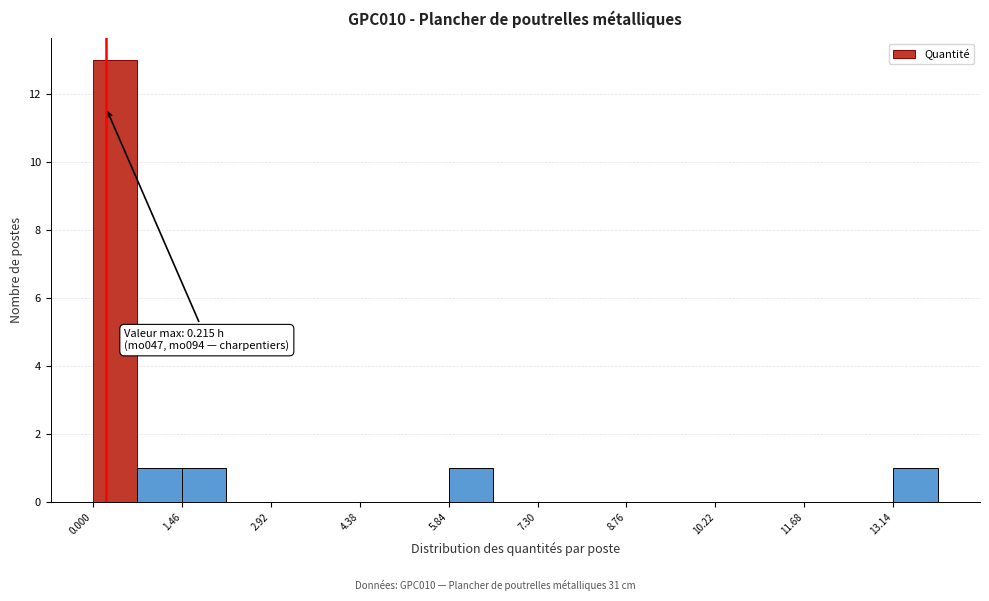

Around what value on the x-axis is the tallest bar? Give the approximate position of its centre, as read against the axis.

0.4